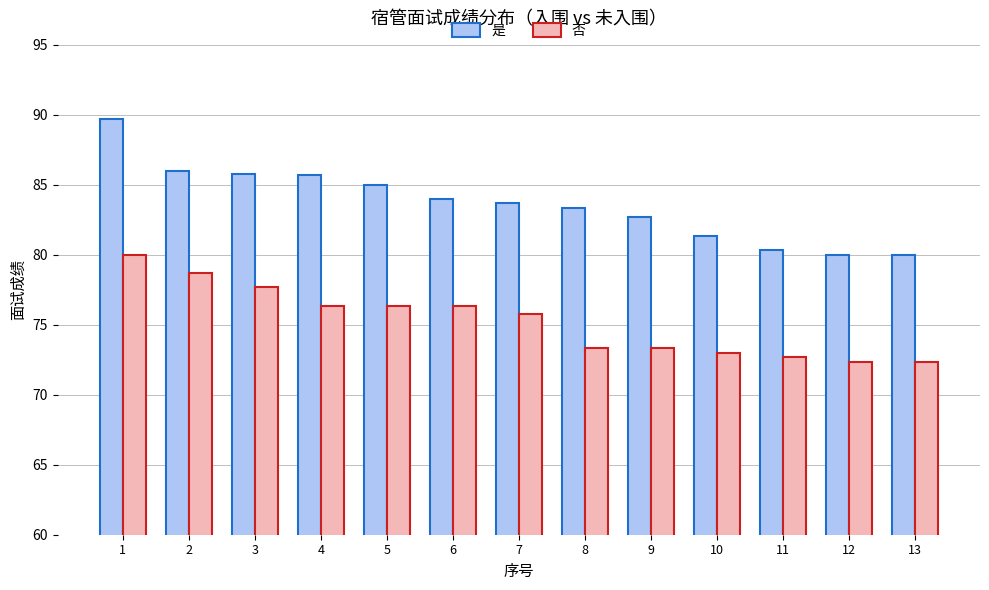

How many groups of bars are there?

13